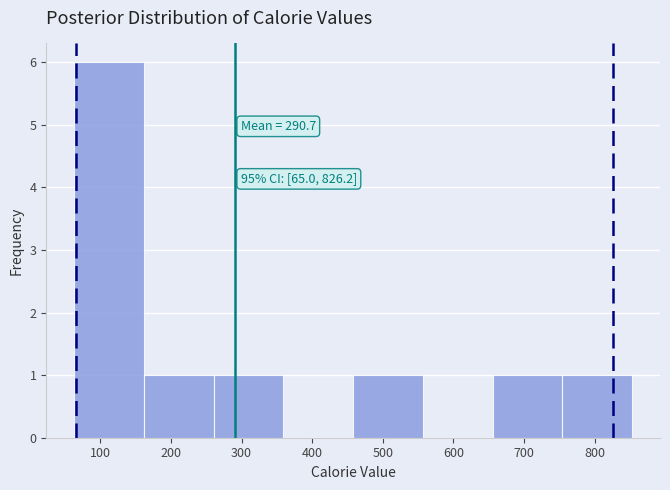

Which range on the x-axis has the tallest bar?

60 to 160